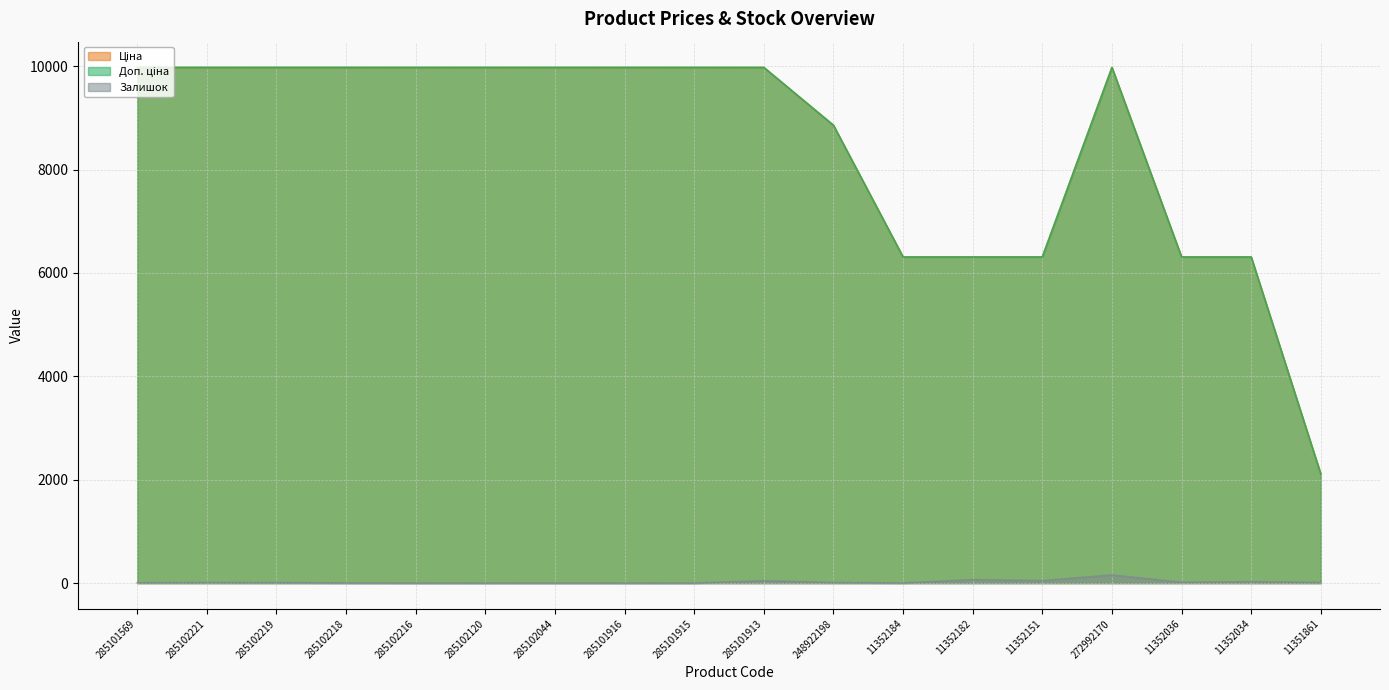

How many positive values does the Залишок series have?

14